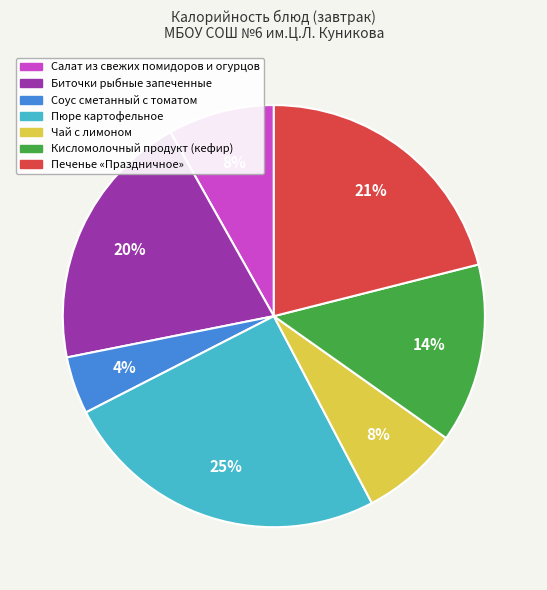

Is there a majority slice in this chart?

No